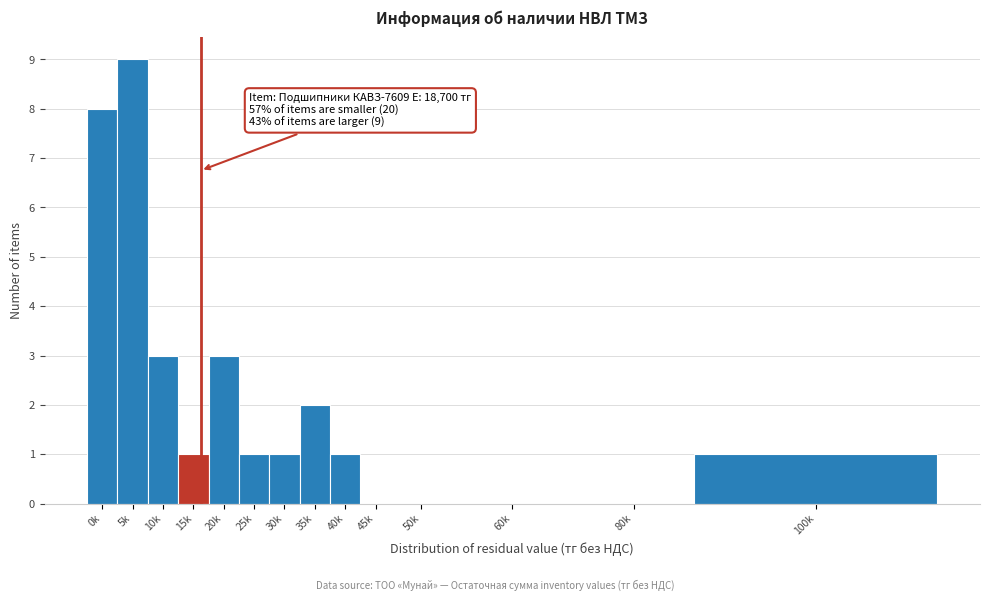

Reading left to right, list all the values displayed in this chart.

0k=8	5k=9	10k=3	15k=1	20k=3	25k=1	30k=1	35k=2	40k=1	45k=0	50k=0	60k=0	80k=0	100k=1